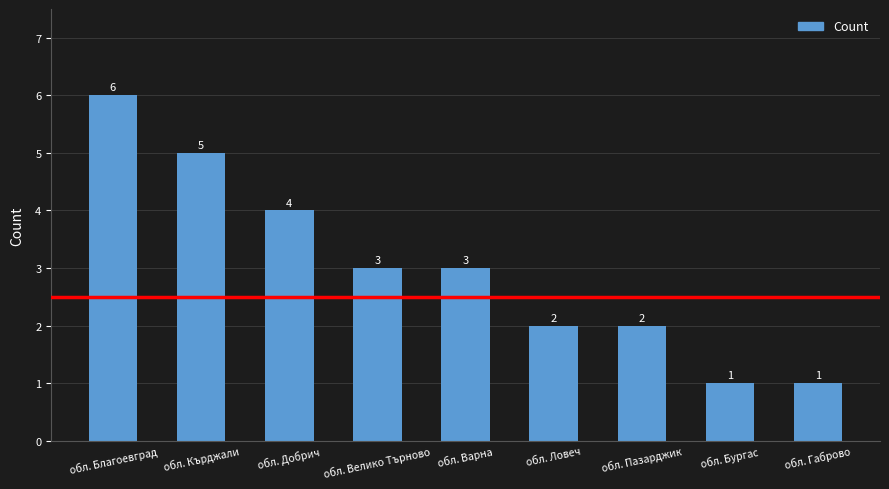

What is the greatest value displayed?

6